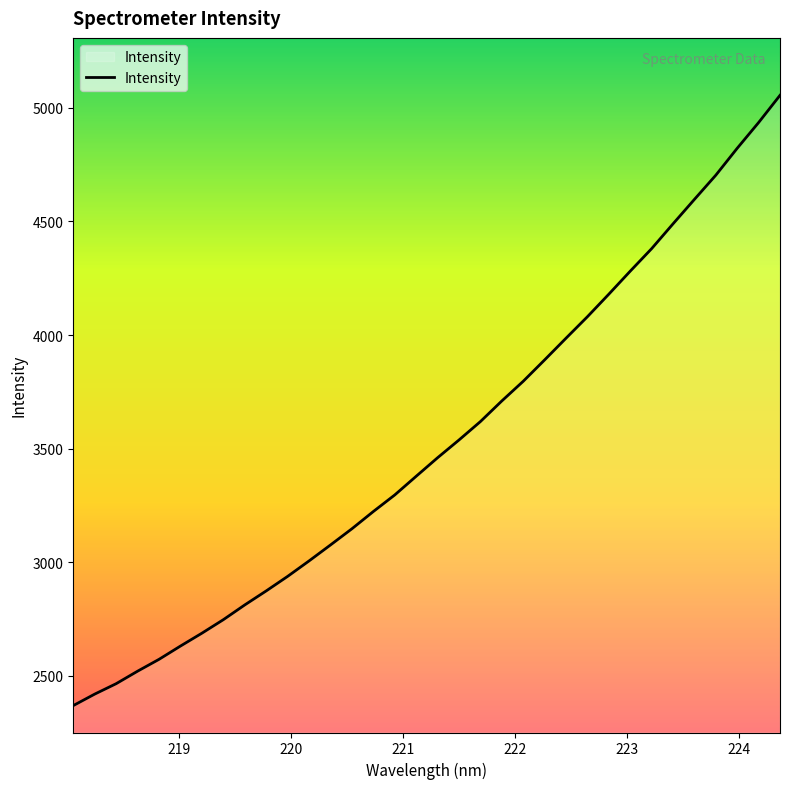

True or false: the data has more than 0 interior local peaks.

False